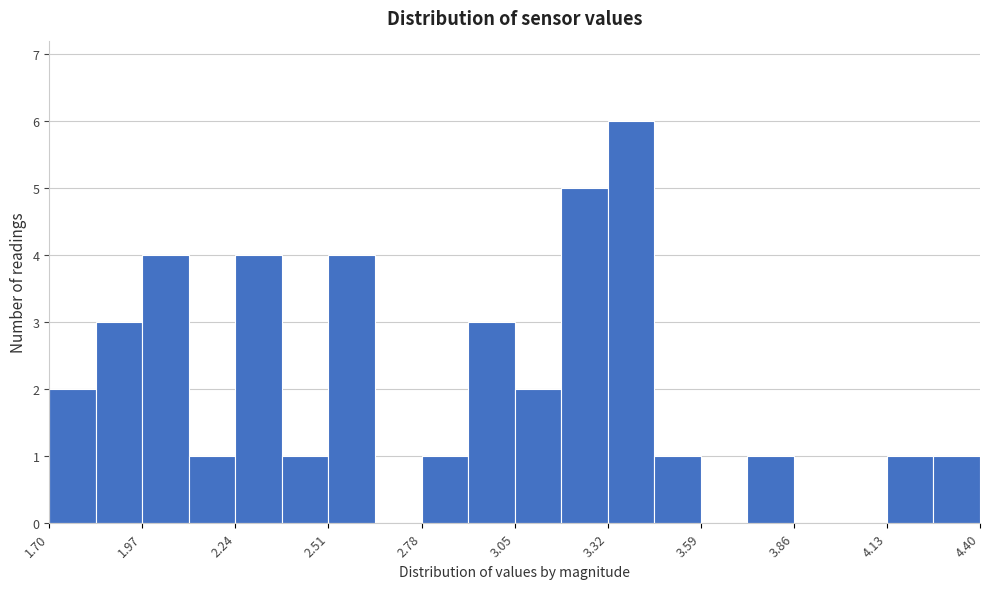

Read against the x-axis, roughly where is the centre of the tallest bar?

3.40